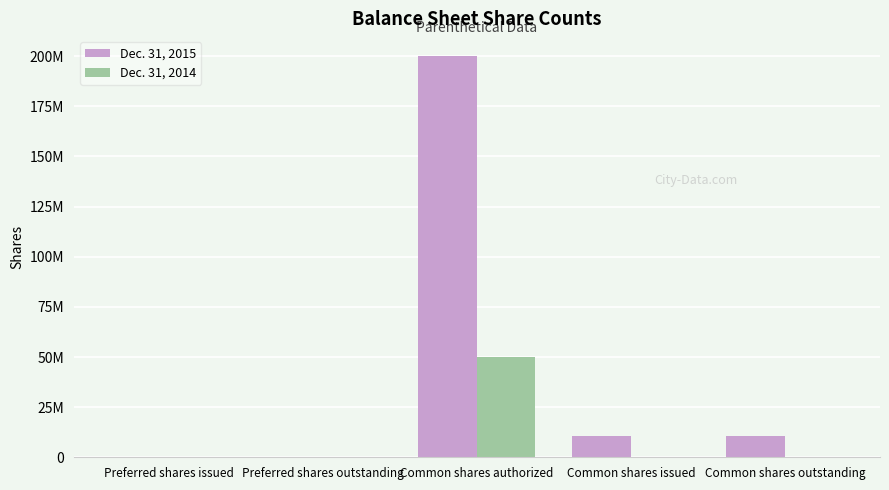

The value of Dec. 31, 2015 at Common shares outstanding is 17235198. True or false?

False